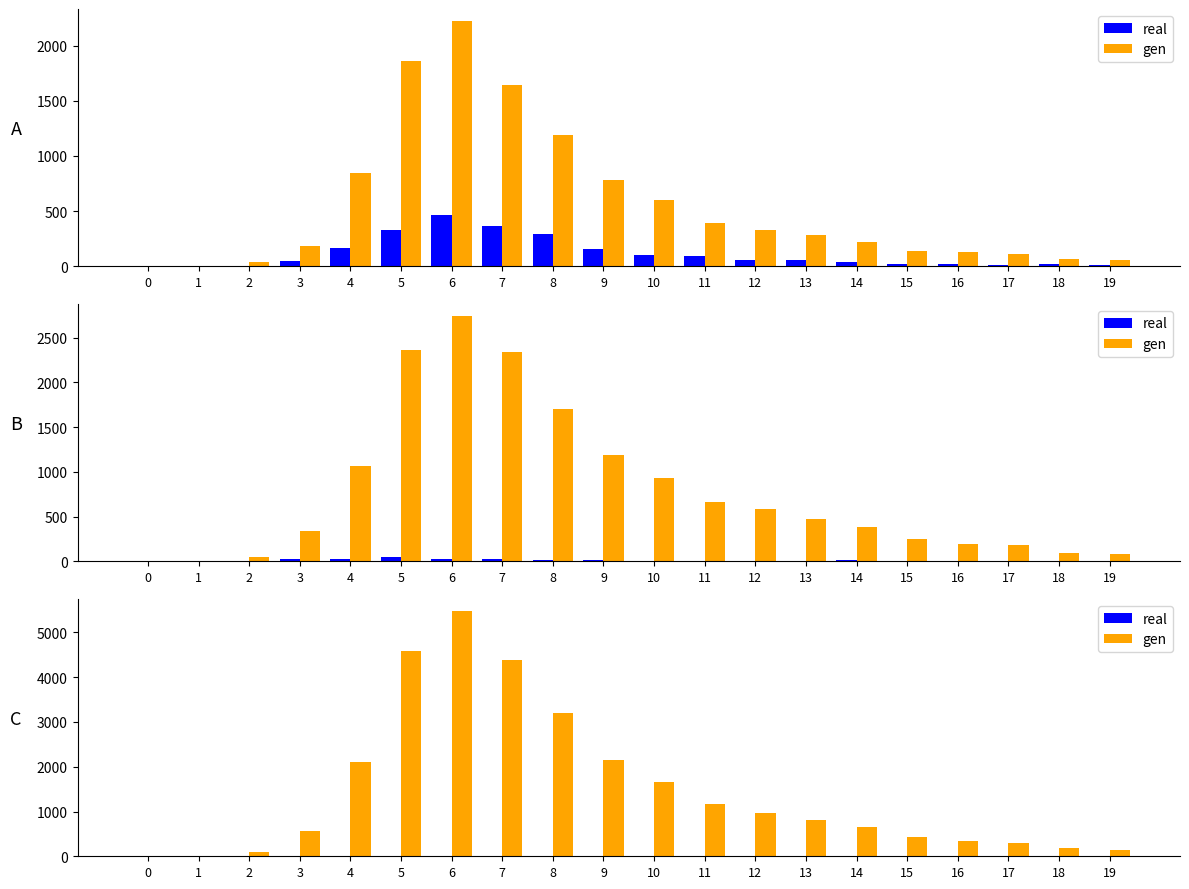

Reading left to right, list all the values displayed in this chart.

real: 0=0	1=1	2=3	3=4	4=0	5=1	6=1	7=0	8=3	9=1	10=0	11=2	12=0	13=1	14=0	15=0	16=0	17=0	18=0	19=0
gen: 0=0	1=11	2=97	3=573	4=2102	5=4589	6=5474	7=4377	8=3210	9=2150	10=1650	11=1168	12=974	13=811	14=646	15=422	16=342	17=304	18=181	19=151